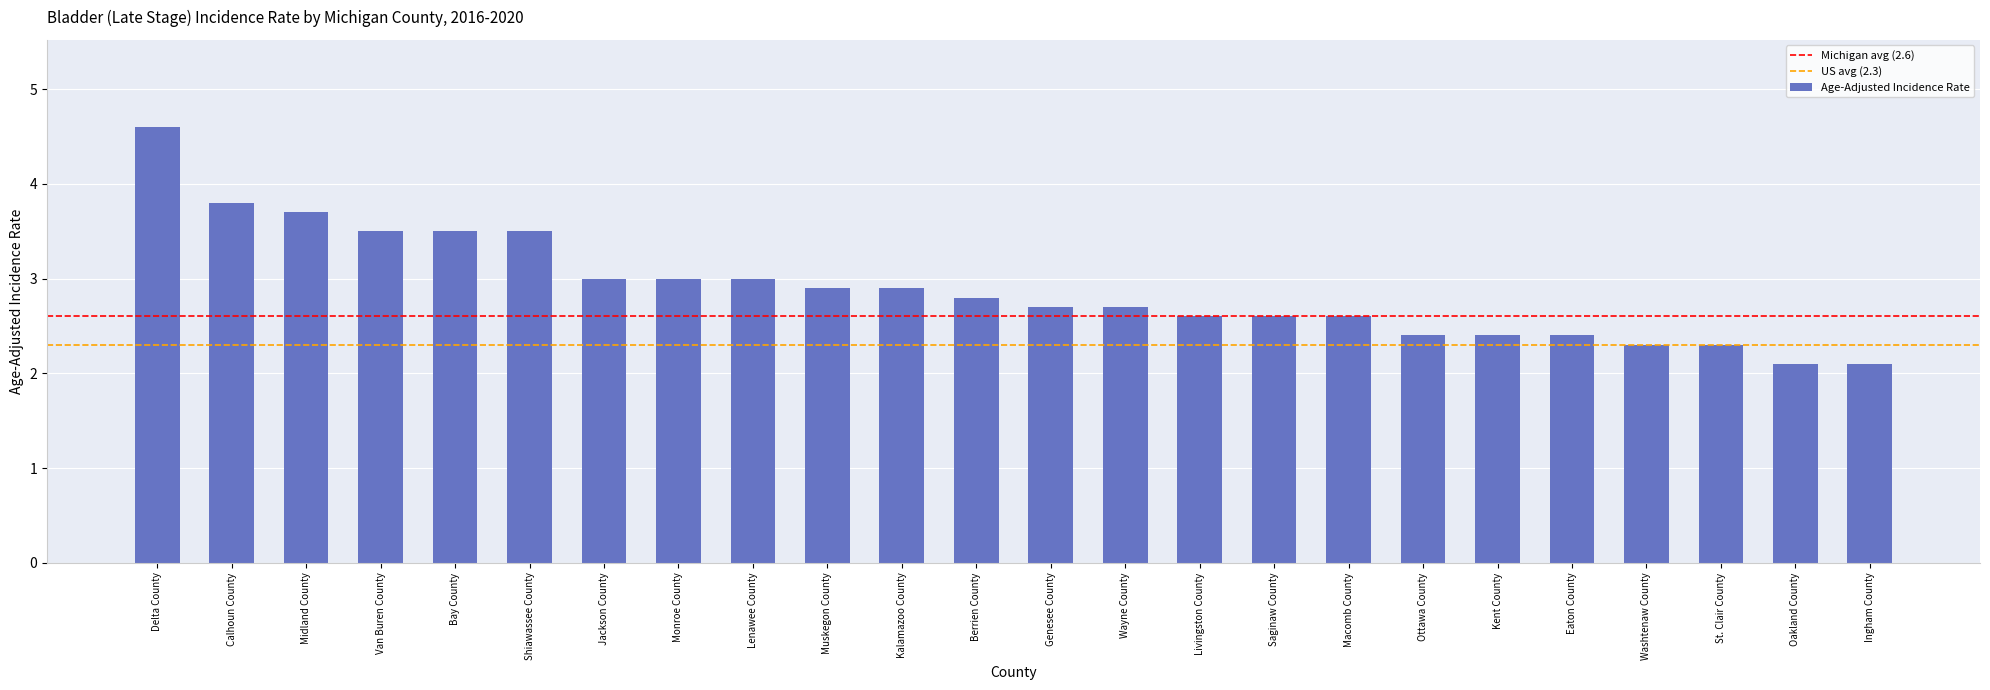

Does the chart contain stacked bars?

No